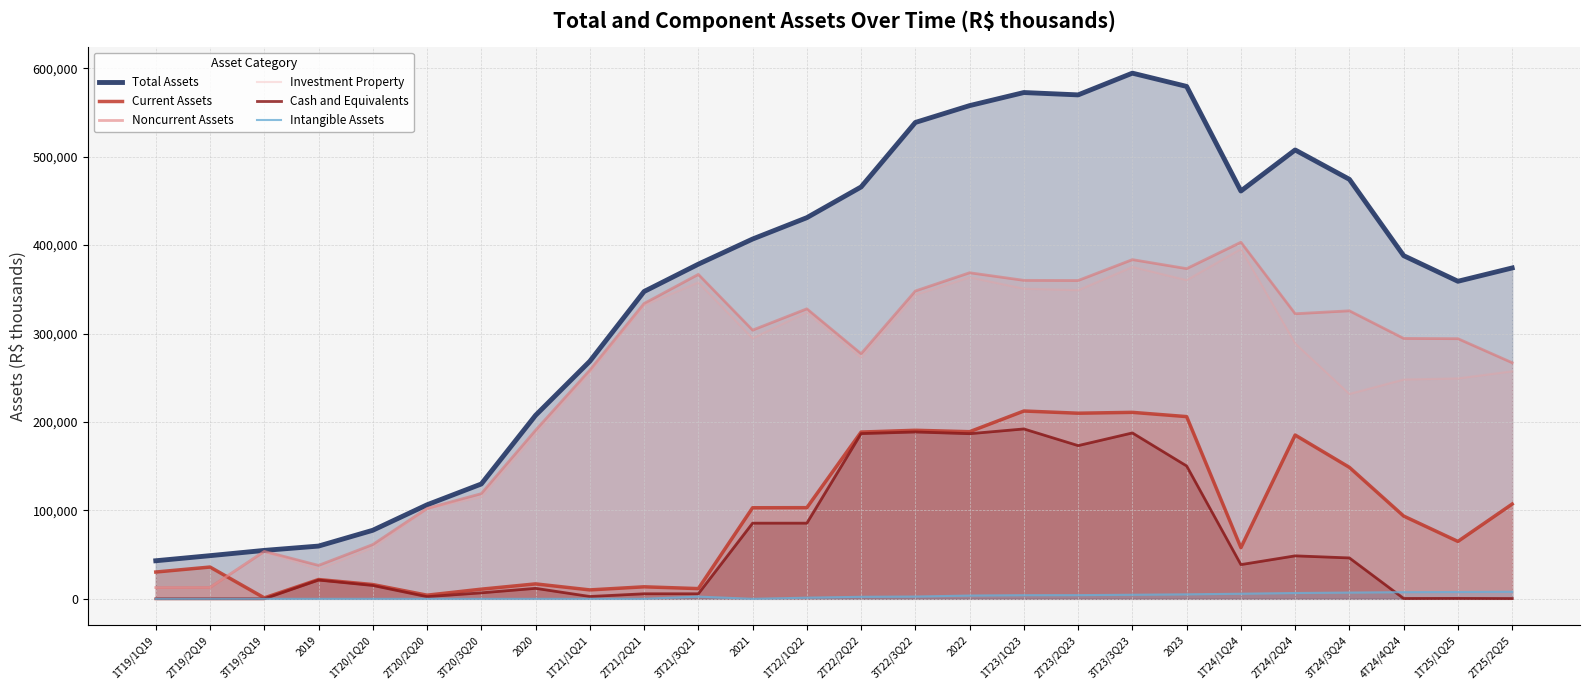

Where is Current Assets nearest to the value 106728?

2T25/2Q25